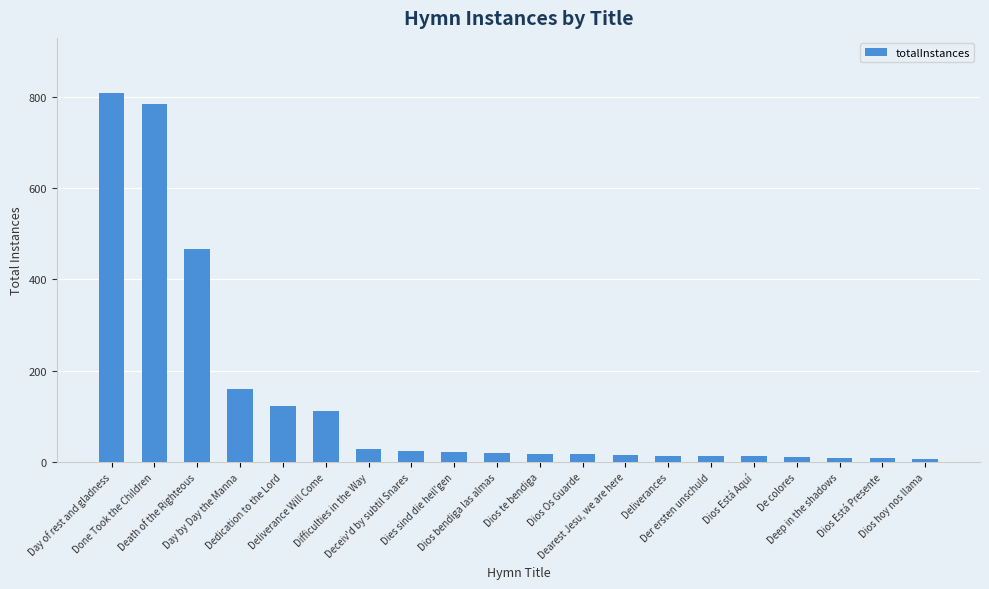

What is the maximum value shown in the chart?

808